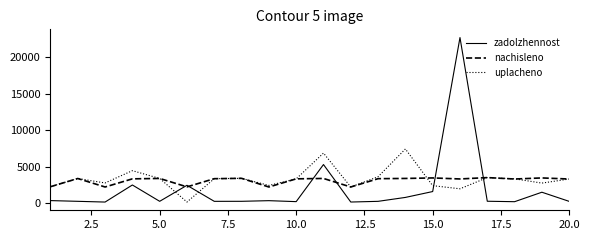

List the series in order of their peak value, highest first.

zadolzhennost, uplacheno, nachisleno